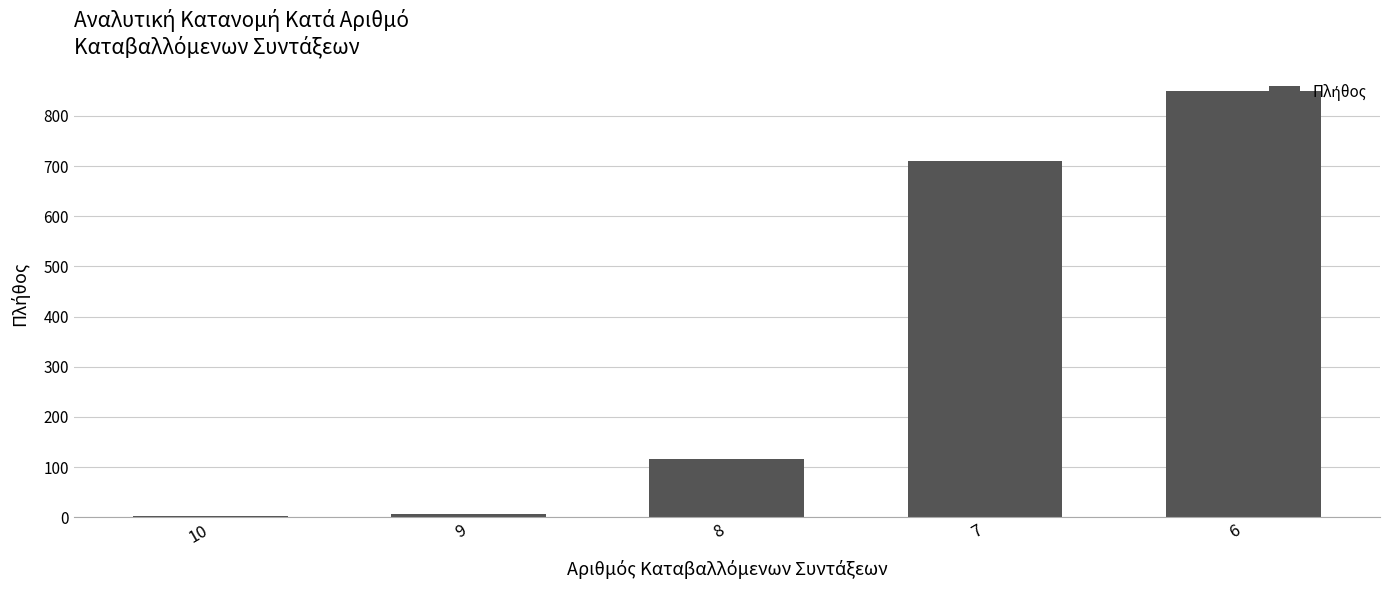

Is it true that the value at 8 is 158?

False